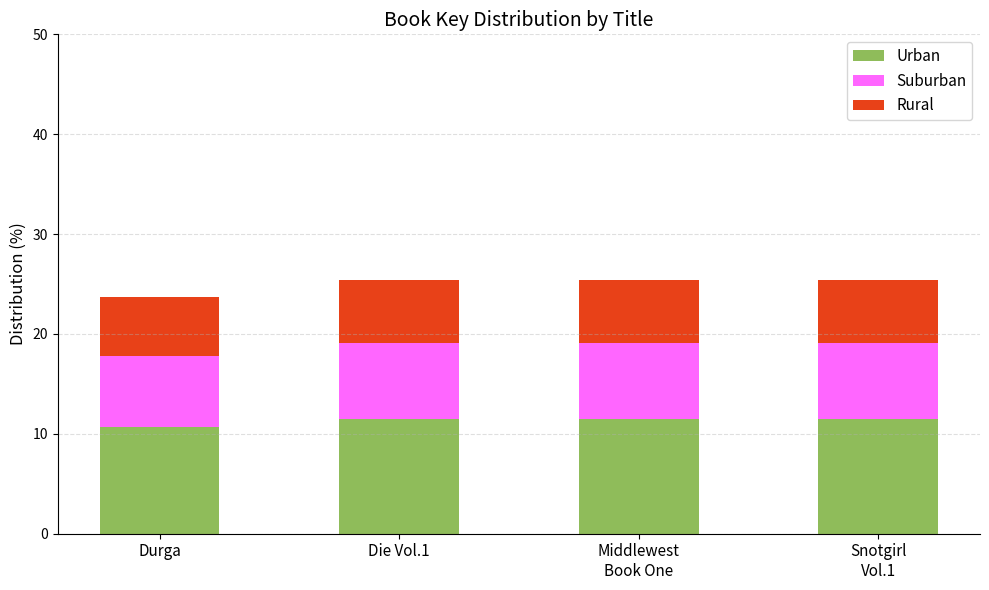

What is the total value across all series at Middlewest
Book One?

25.4